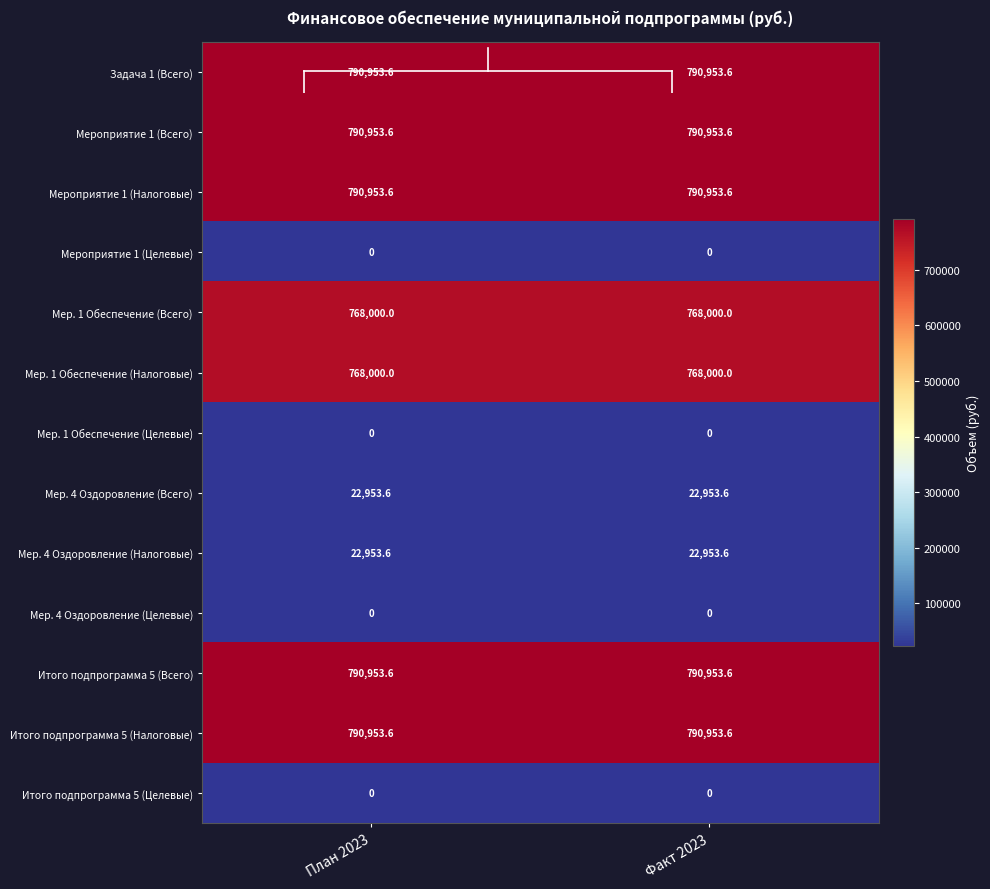

Is it true that Мер. 1 Обеспечение (Всего) equals 768000.0 at Факт 2023?

True